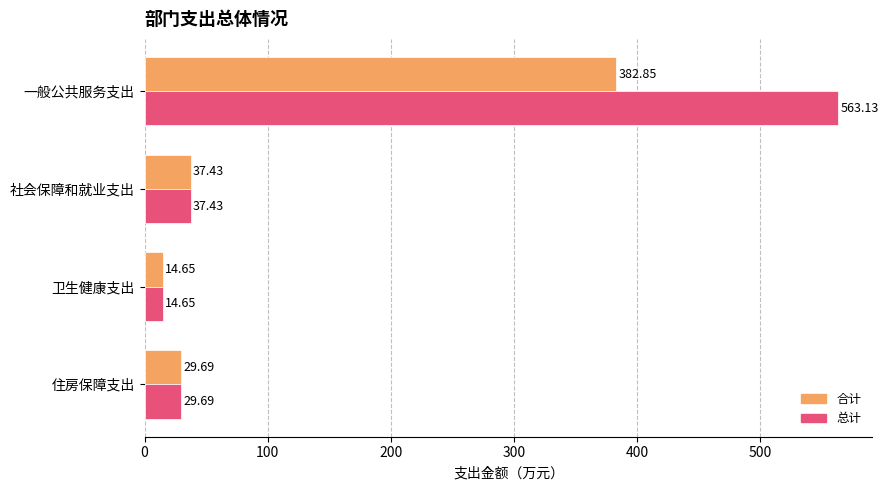

Rank the categories by 总计 value from highest to lowest.

一般公共服务支出, 社会保障和就业支出, 住房保障支出, 卫生健康支出